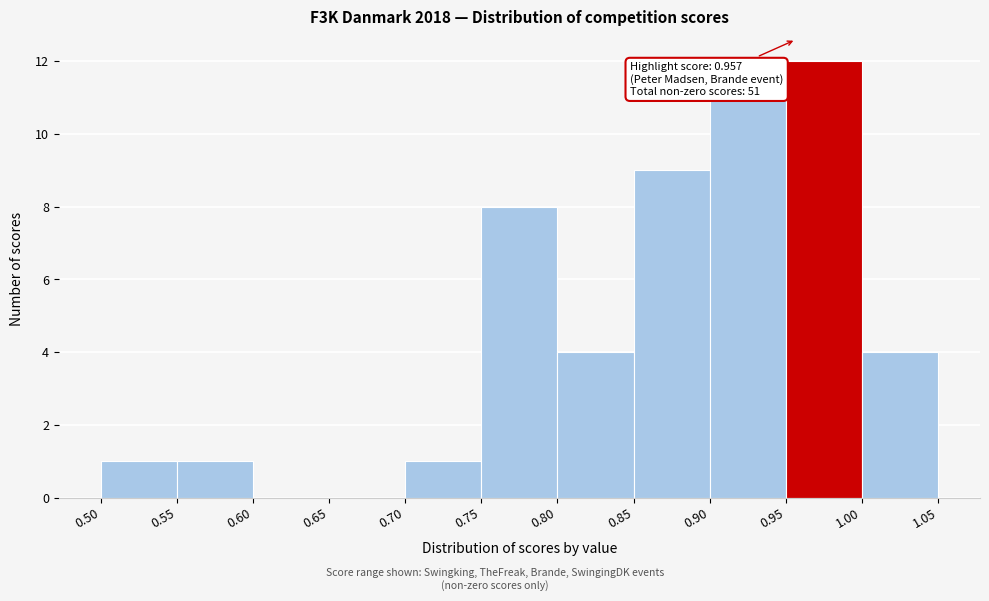

Which range on the x-axis has the tallest bar?

0.95 to 1.00